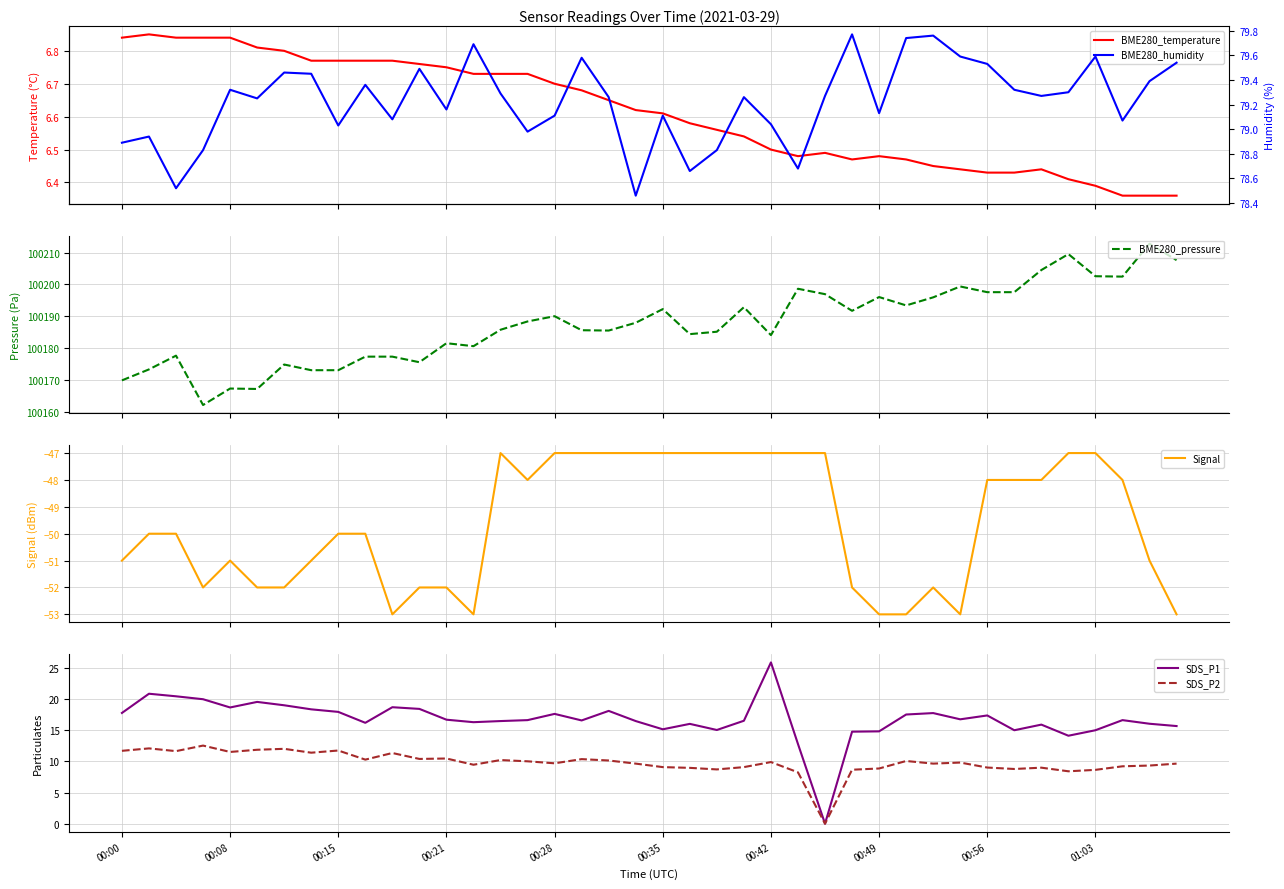

Is it true that BME280_pressure equals 100204.5 at 34?

True